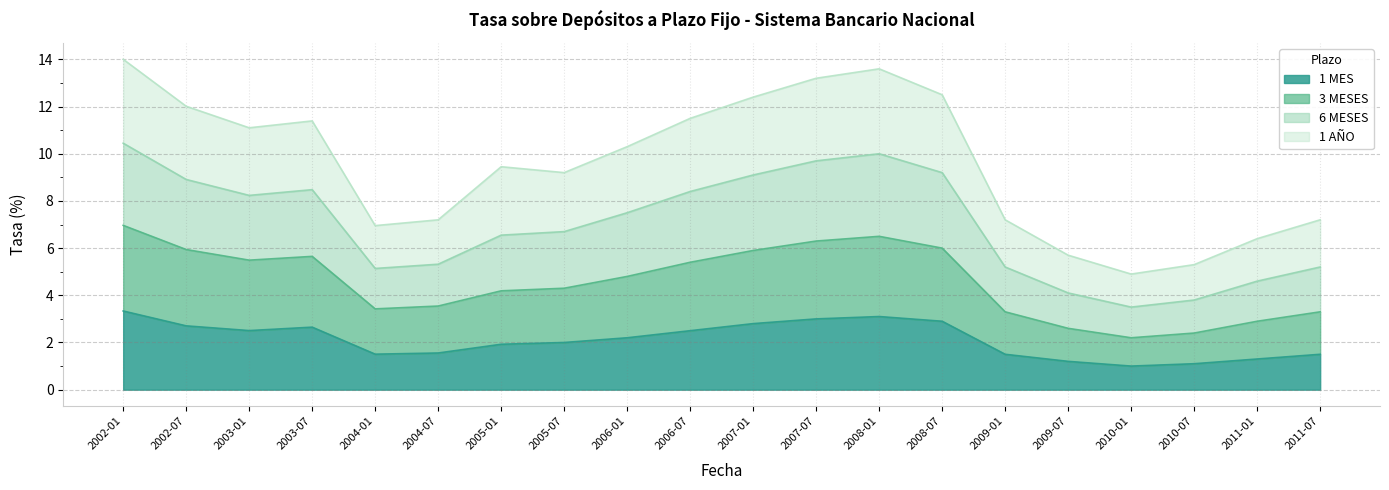

Read the 3 MESES value at 2010-07.

2.4